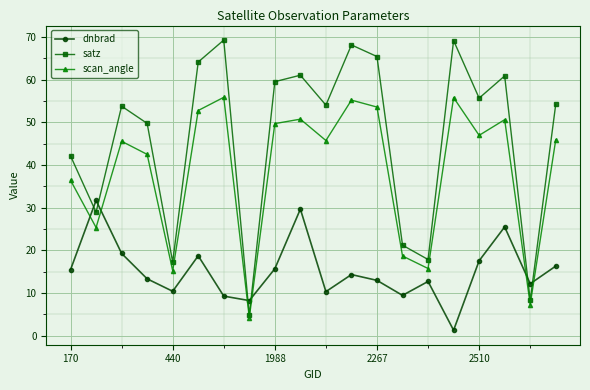

In dnbrad, how many points are higher than both neighbors (excluding endpoints)?

6